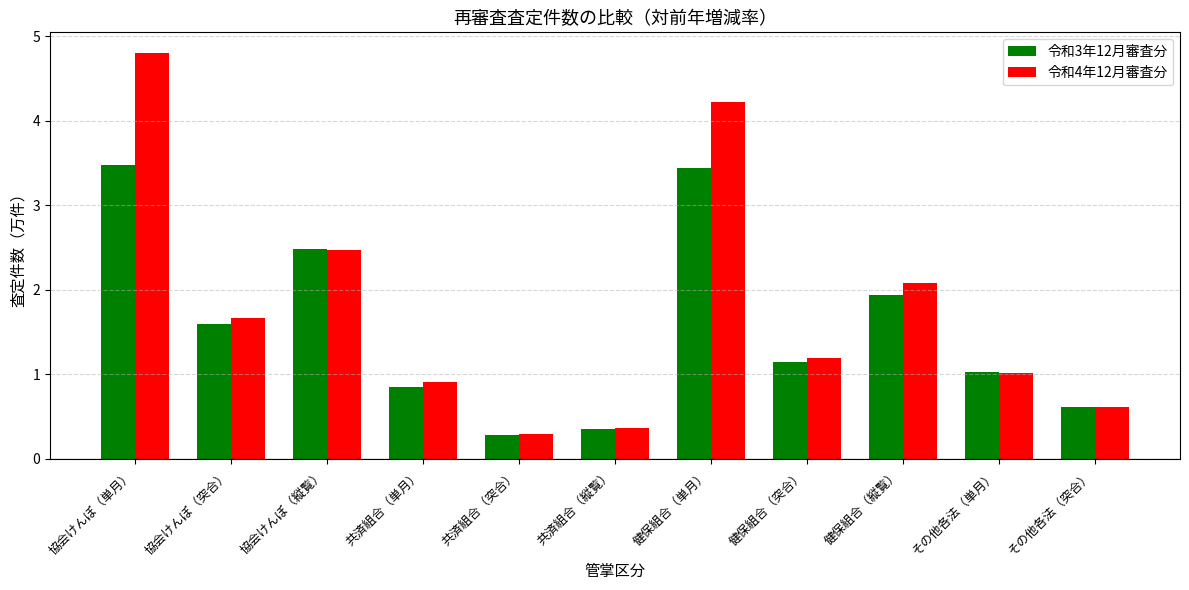

What is the greatest value displayed?

4.8